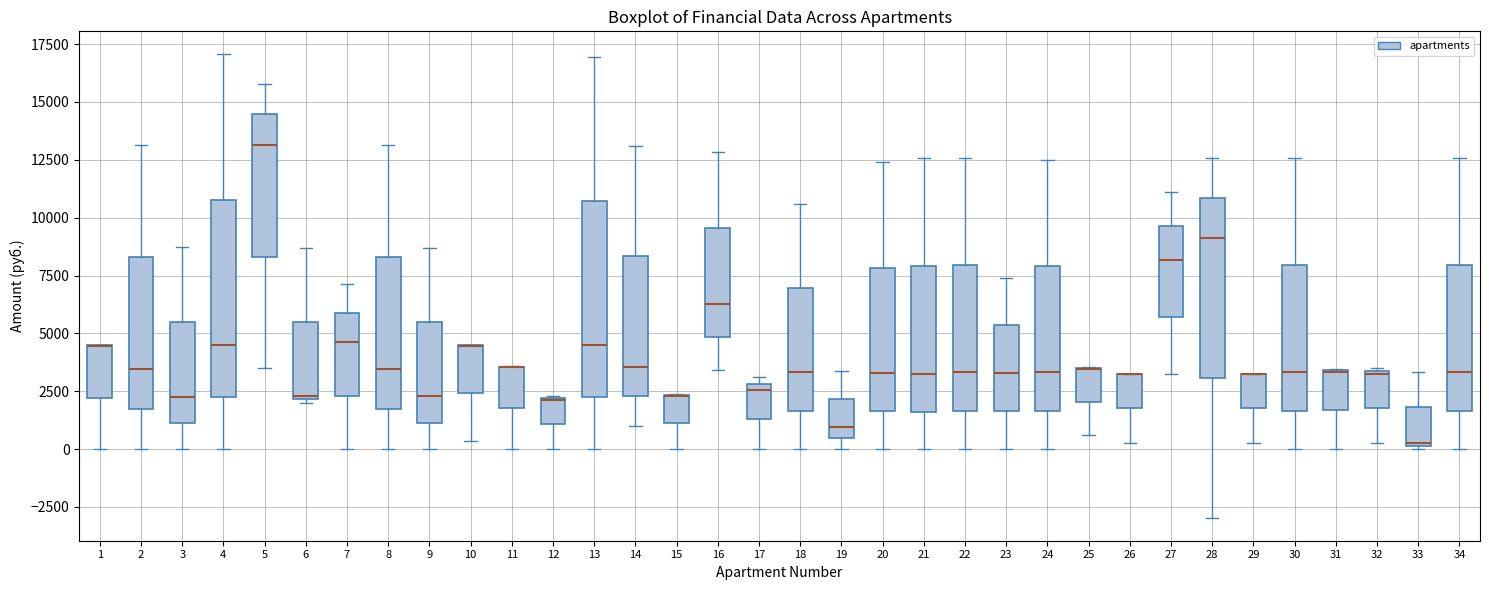

Reading left to right, transcribe this box plot: for each box, give where its median line is, the range the box spans, and where its two whiskers end, as read against the y-axis. The values are not printed on the chart, so give them approximately, as read against the axis.

1: median 4500 (drawn on the box's upper edge), box 2000 to 4500, whiskers 0 to 4500
2: median 3500, box 1500 to 8500, whiskers 0 to 13000
3: median 2000, box 1000 to 5500, whiskers 0 to 8500
4: median 4500, box 2500 to 11000, whiskers 0 to 17000
5: median 13000, box 8500 to 14500, whiskers 3500 to 16000
6: median 2500, box 2000 to 5500, whiskers 2000 to 8500
7: median 4500, box 2500 to 6000, whiskers 0 to 7000
8: median 3500, box 1500 to 8500, whiskers 0 to 13000
9: median 2500, box 1000 to 5500, whiskers 0 to 8500
10: median 4500 (drawn on the box's upper edge), box 2500 to 4500, whiskers 500 to 4500
11: median 3500 (drawn on the box's upper edge), box 2000 to 3500, whiskers 0 to 3500
12: median 2000 (drawn on the box's upper edge), box 1000 to 2000, whiskers 0 to 2500
13: median 4500, box 2000 to 10500, whiskers 0 to 17000
14: median 3500, box 2500 to 8500, whiskers 1000 to 13000
15: median 2500 (drawn on the box's upper edge), box 1000 to 2500, whiskers 0 to 2500
16: median 6500, box 5000 to 9500, whiskers 3500 to 13000
17: median 2500, box 1500 to 3000, whiskers 0 to 3000 (just above the box's upper edge)
18: median 3500, box 1500 to 7000, whiskers 0 to 10500
19: median 1000, box 500 to 2000, whiskers 0 to 3500
20: median 3500, box 1500 to 8000, whiskers 0 to 12500
21: median 3000, box 1500 to 8000, whiskers 0 to 12500
22: median 3500, box 1500 to 8000, whiskers 0 to 12500
23: median 3500, box 1500 to 5500, whiskers 0 to 7500
24: median 3500, box 1500 to 8000, whiskers 0 to 12500
25: median 3500 (drawn on the box's upper edge), box 2000 to 3500, whiskers 500 to 3500
26: median 3500 (drawn on the box's upper edge), box 2000 to 3500, whiskers 500 to 3500
27: median 8000, box 5500 to 9500, whiskers 3000 to 11000
28: median 9000, box 3000 to 11000, whiskers -3000 to 12500
29: median 3500 (drawn on the box's upper edge), box 2000 to 3500, whiskers 500 to 3500
30: median 3500, box 1500 to 8000, whiskers 0 to 12500
31: median 3500 (drawn on the box's upper edge), box 1500 to 3500, whiskers 0 to 3500
32: median 3500, box 2000 to 3500, whiskers 500 to 3500
33: median 500, box 0 to 2000, whiskers 0 to 3500
34: median 3500, box 1500 to 8000, whiskers 0 to 12500